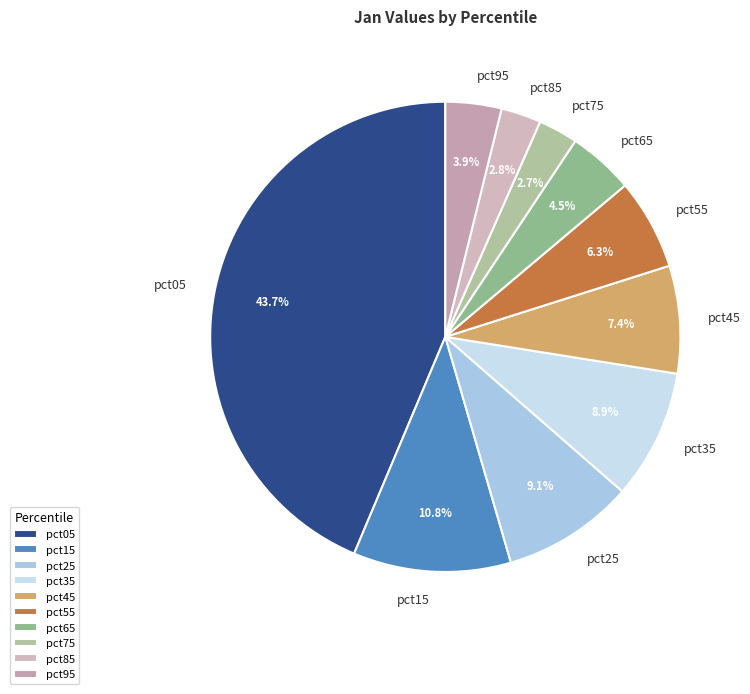

To the nearest percent, what percentage of the pie is pct85?

3%